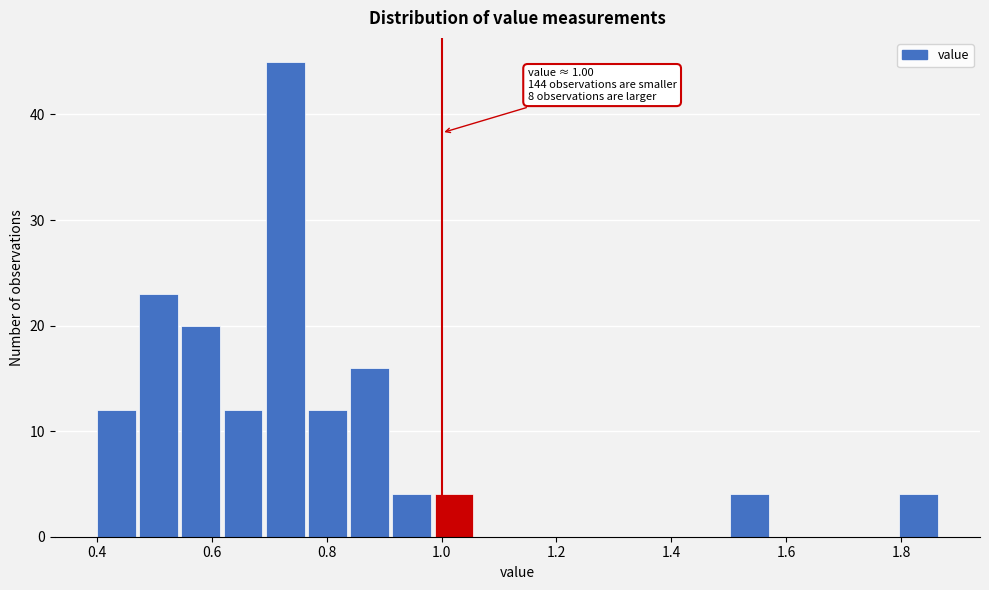

Read against the x-axis, roughly where is the centre of the tallest bar?

0.72